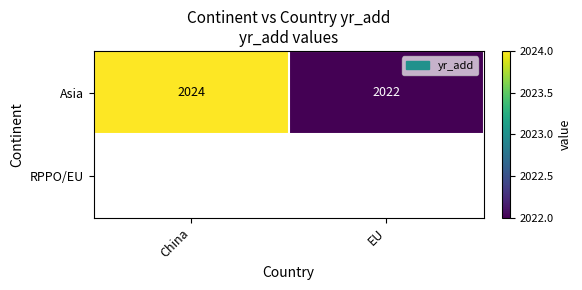

Between EU and China, which is larger?

China